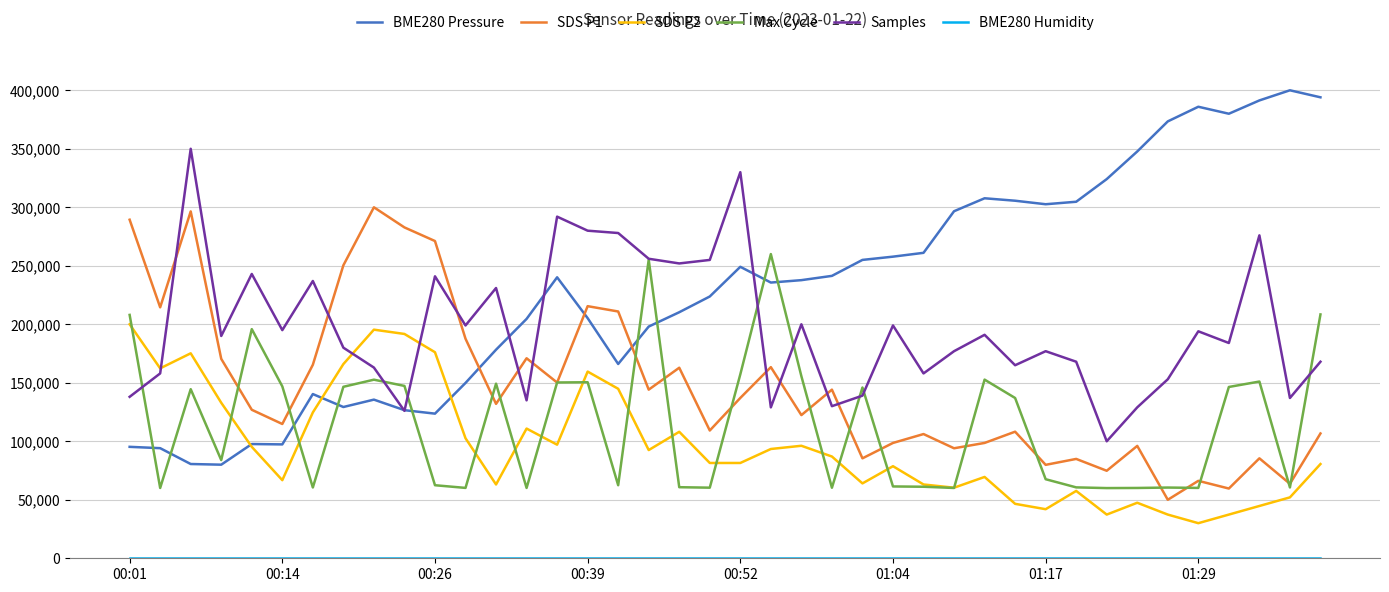

What is the maximum value for SDS P1?

300000.0